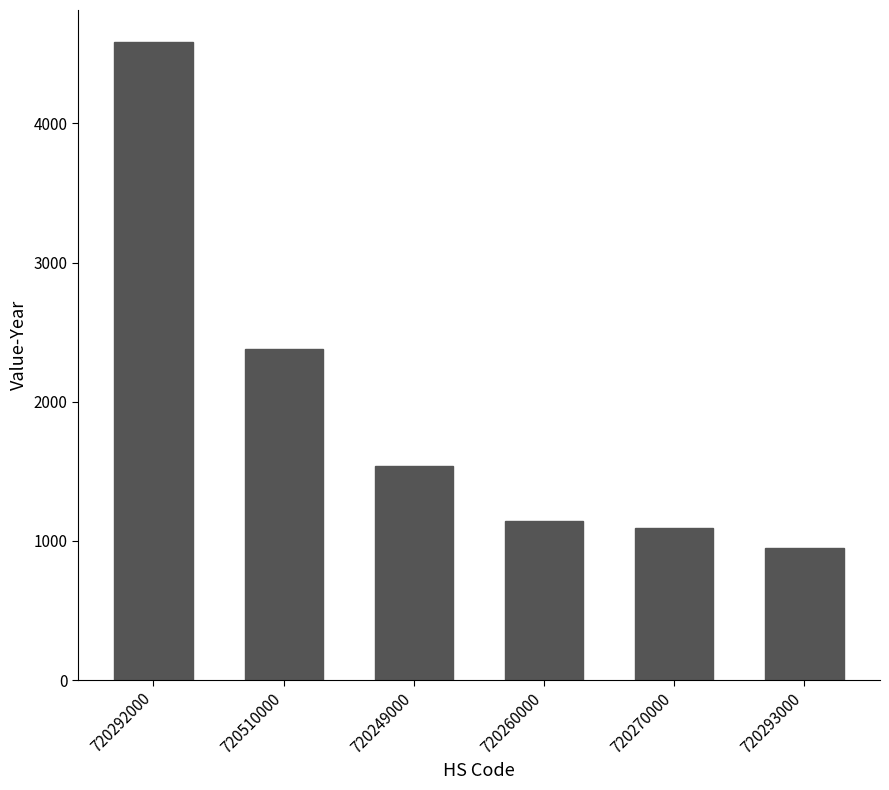

What is the label of the 1st bar from the right?

720293000